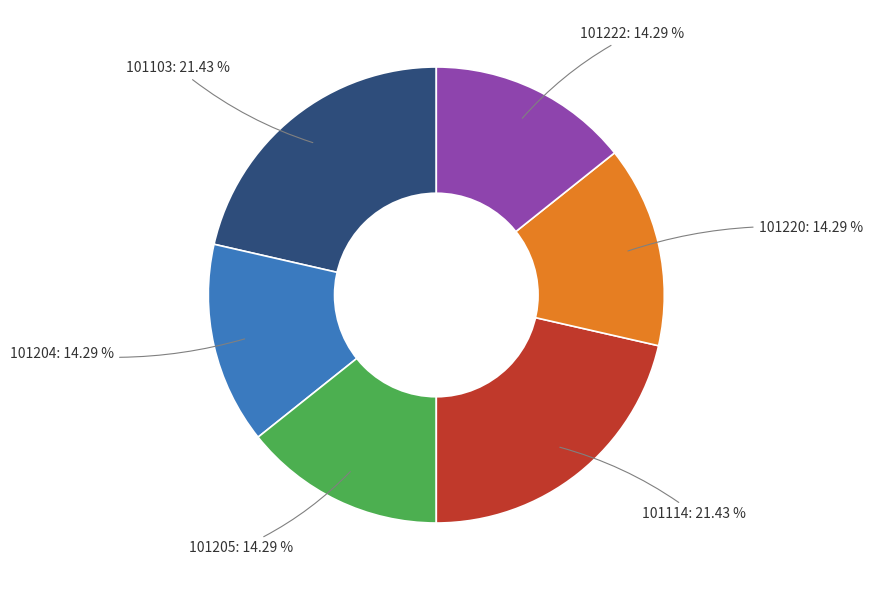

Count the number of slices in the pie.

6